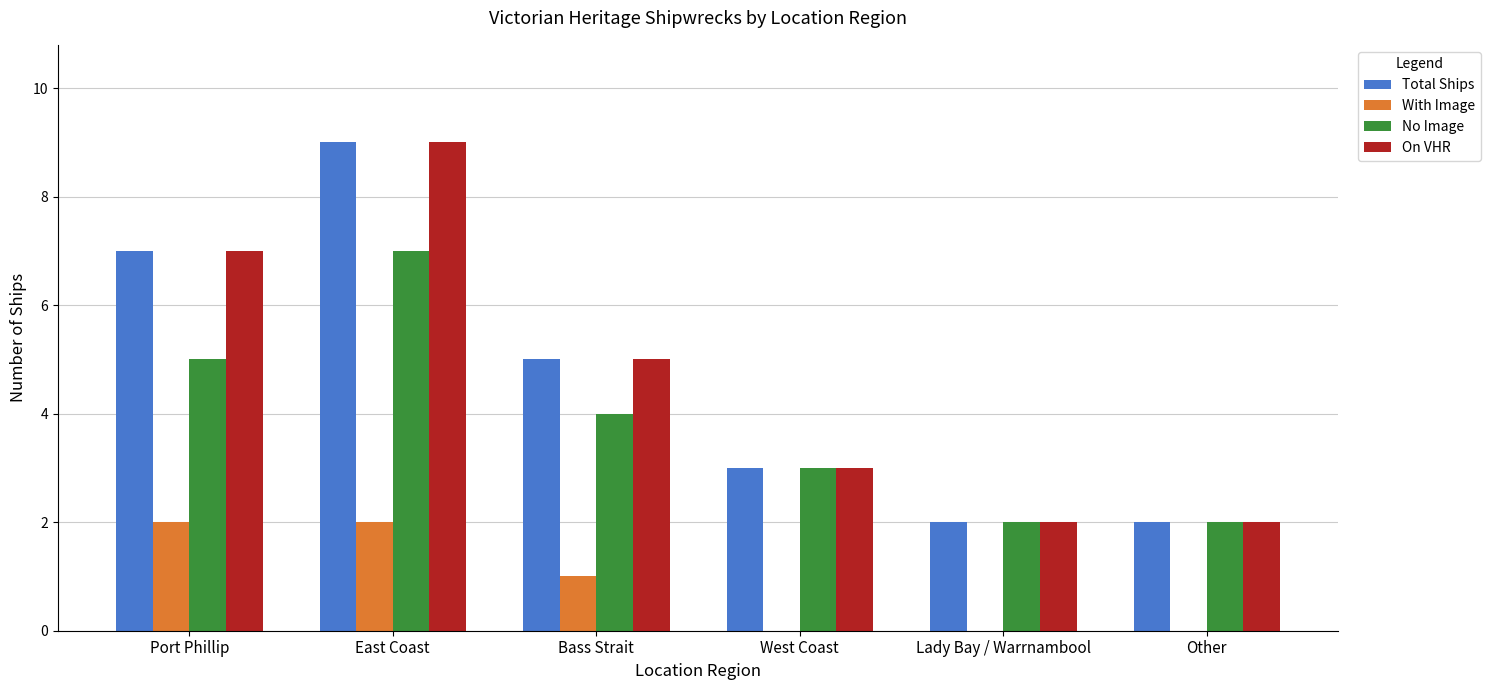

What is the maximum value shown in the chart?

9